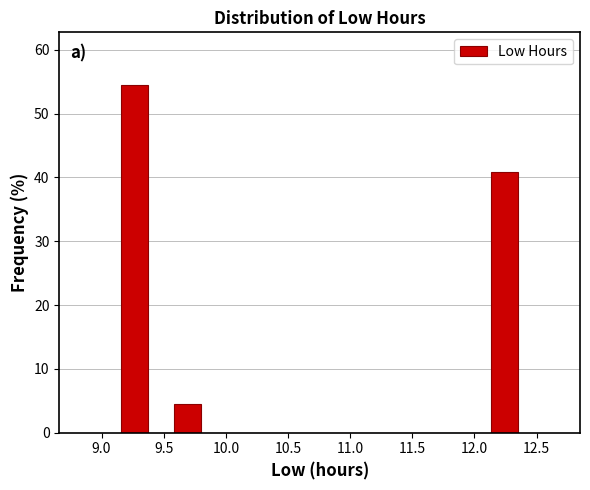

What is the height of the bar covering 12.15 to 12.35 on the x-axis? Neither the bar edges nor the heights are printed on the chart, so give them approximately, as read against the axes.

41